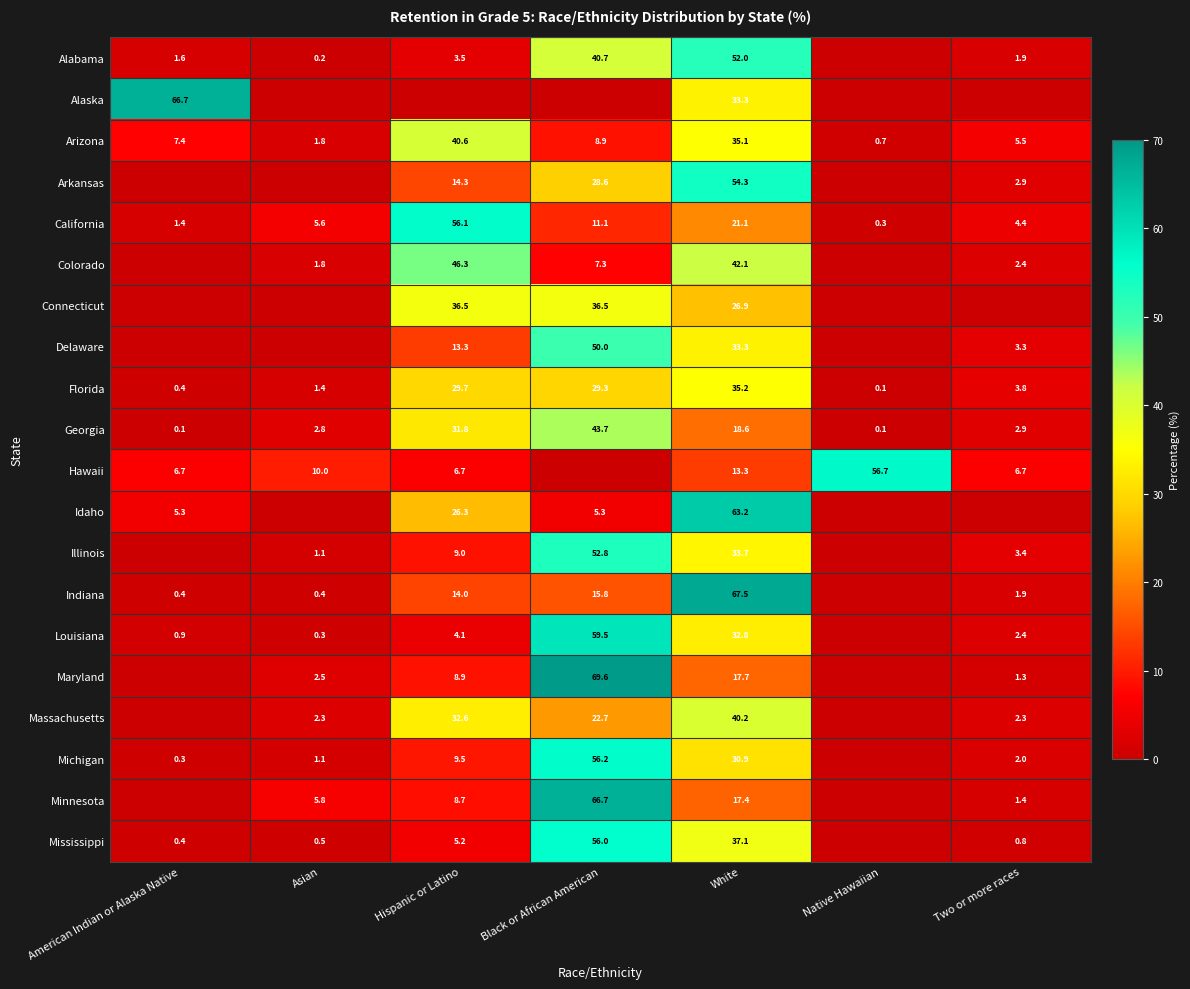

At how many categories does at least one series exceed 44?

5